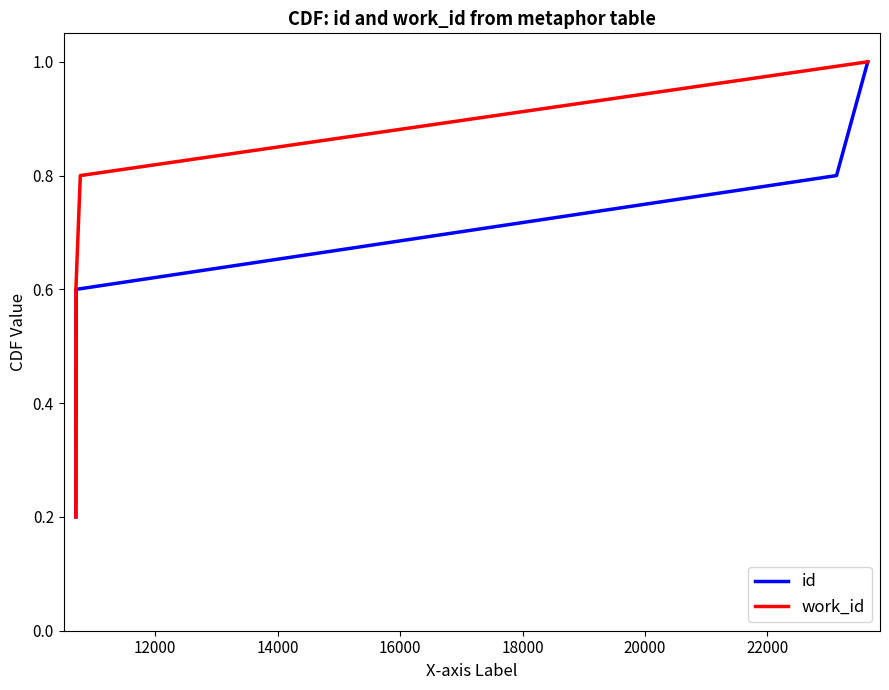

What is the difference between the maximum and minimum values in the id series?

0.8